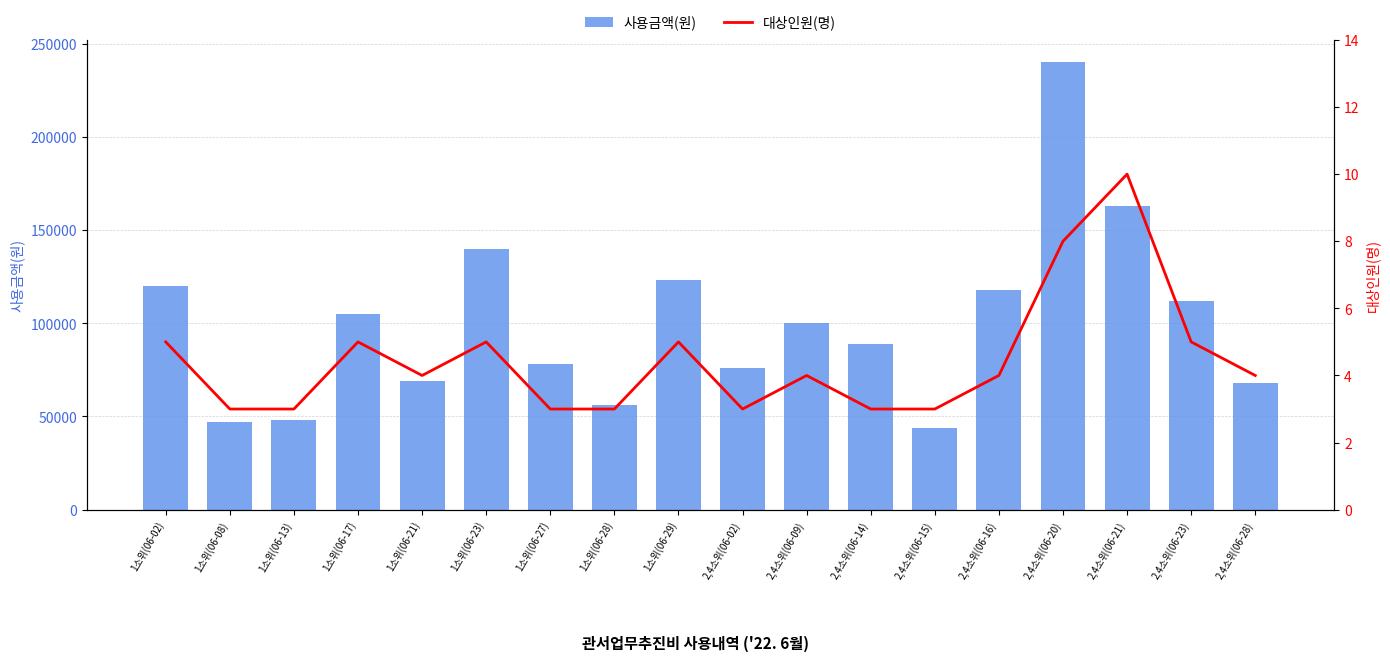

What value does the 사용금액(원) series have at 2,4소위(06-21)?

163000